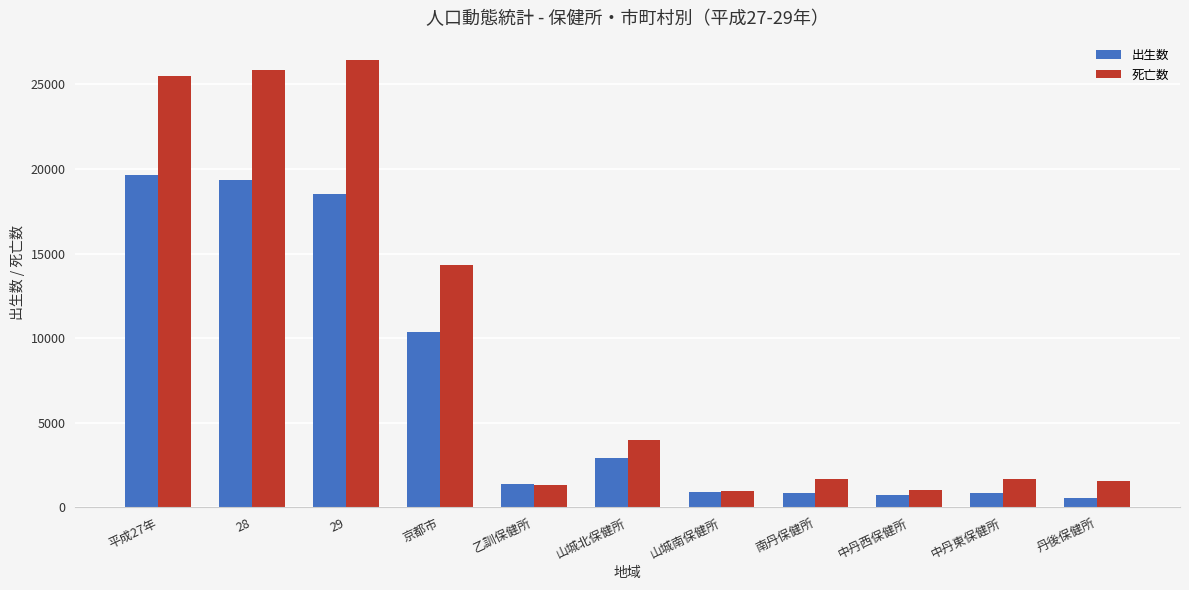

At 山城北保健所, list the series in order from largest to smallest.

死亡数, 出生数